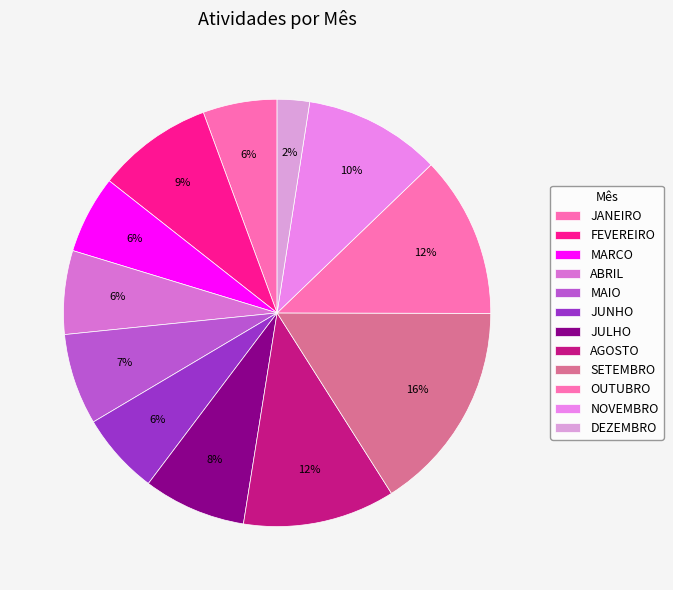

Is the sum of MAIO and JUNHO greater than half?

No